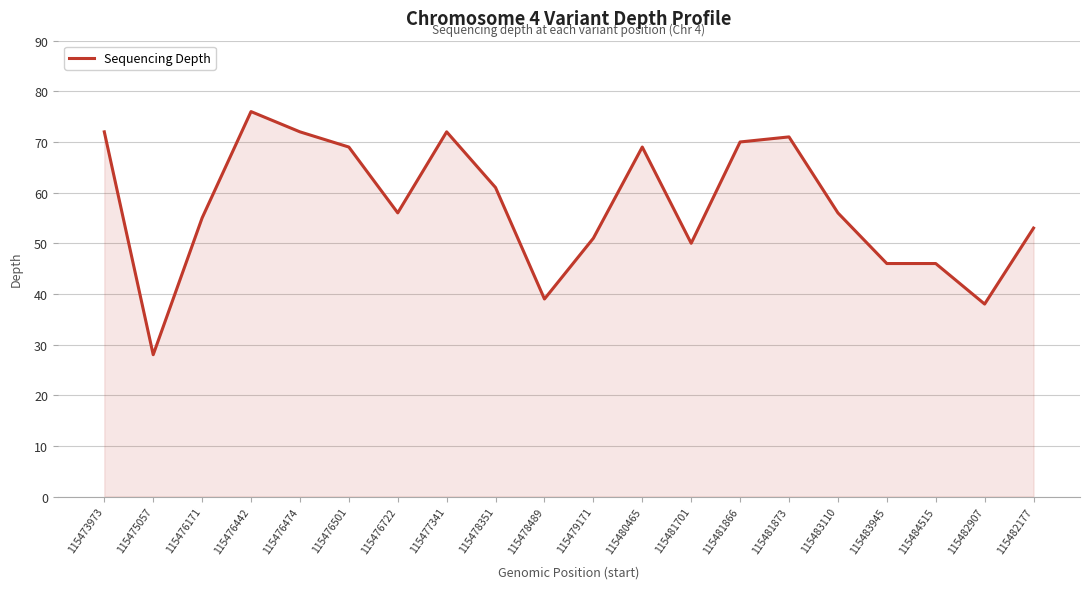

What is the difference between the maximum and second lowest values?

38